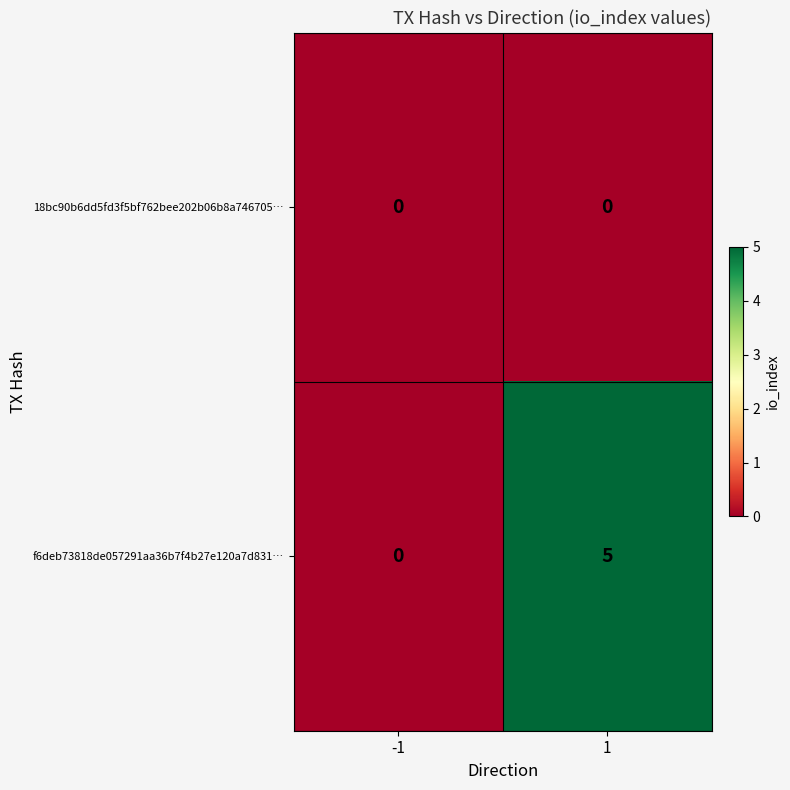

What is the sum of all f6deb73818de057291aa36b7f4b27e120a7d831… values?

5